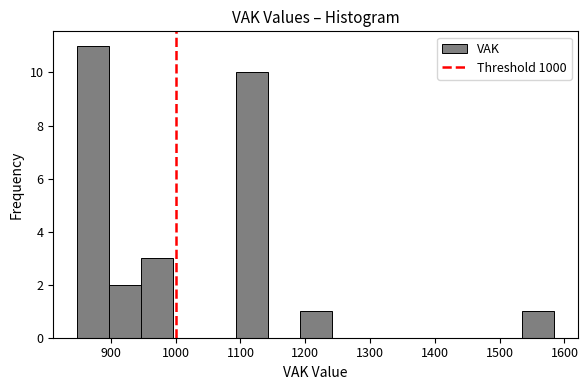

How tall is the bar that spans 1190 to 1240 on the x-axis? Neither the bar edges nor the heights are printed on the chart, so give them approximately, as read against the axes.

1